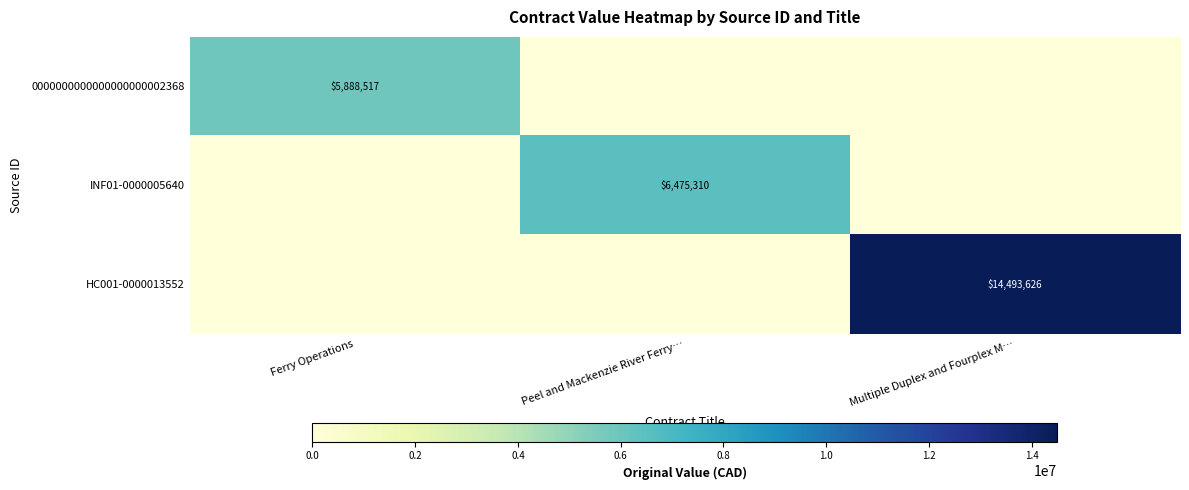

The HC001-0000013552 series shows 4263482 at Multiple Duplex and Fourplex M…. True or false?

False